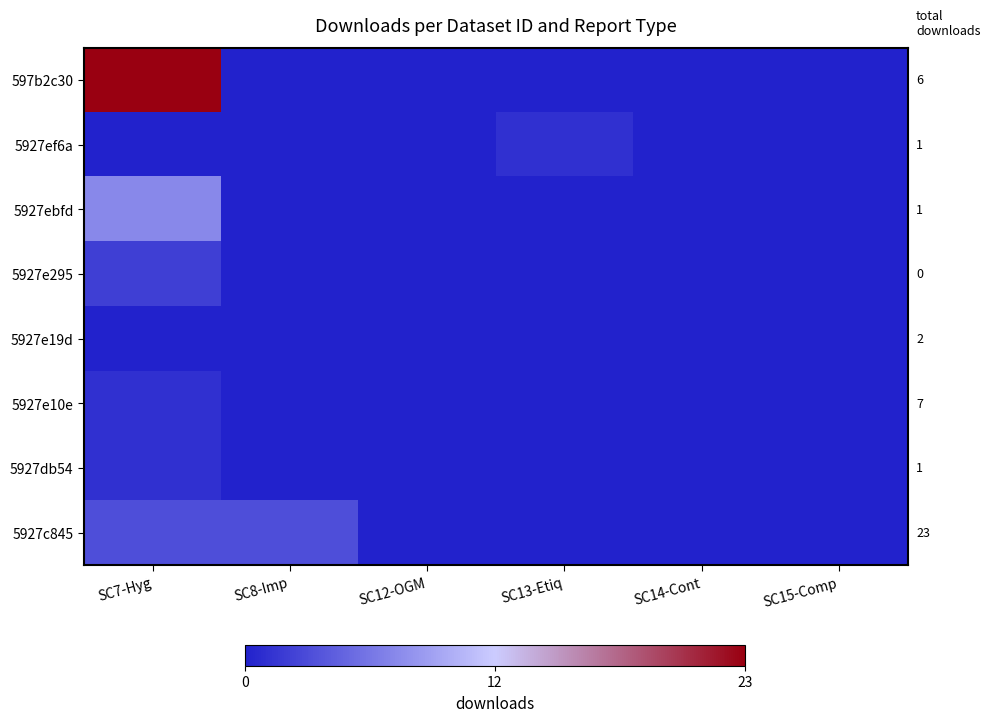

How many categories are shown in the chart?

6